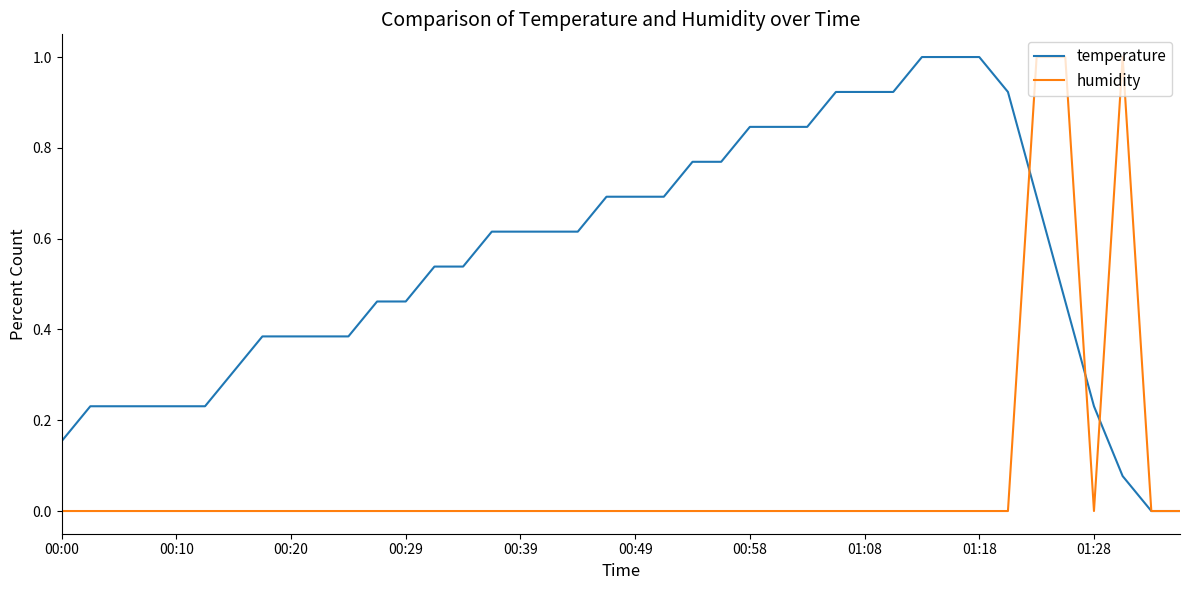

How many humidity values are between 0 and 1?

40